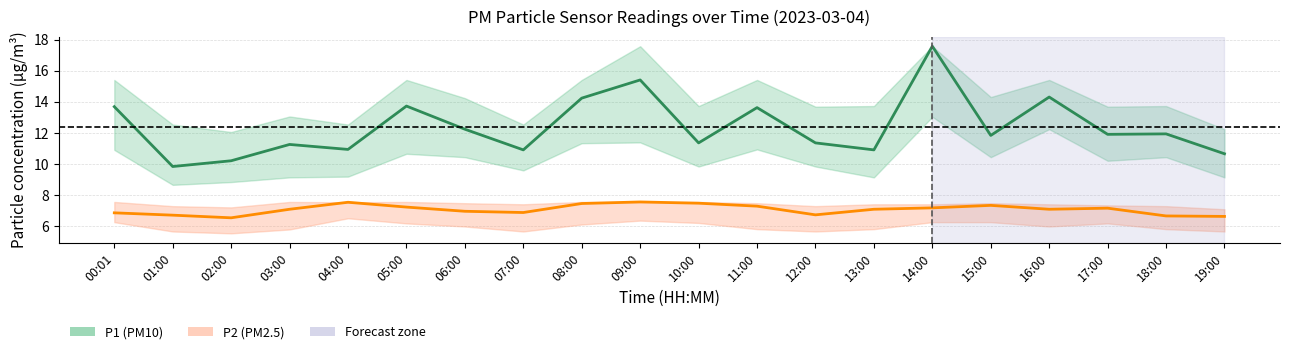

Is the value of P2 at 11:00 greater than the value of P1 at 08:00?

No